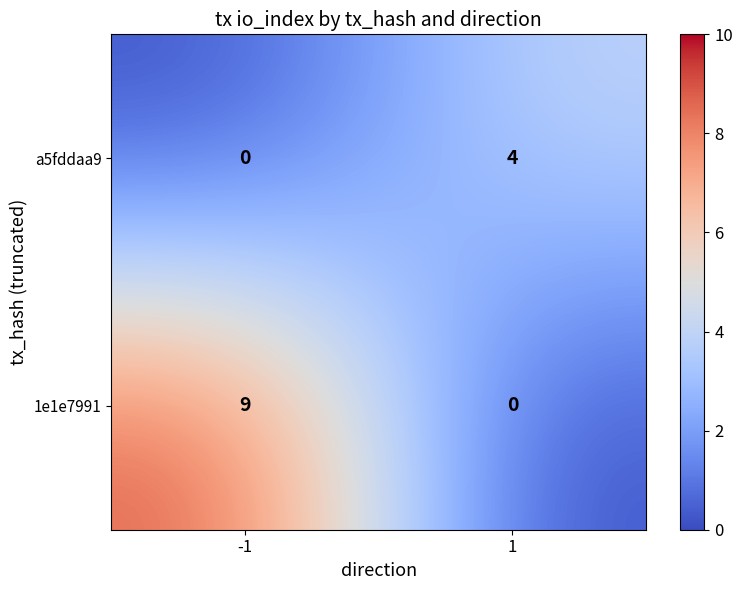

Rank the series at 1 from highest to lowest value.

a5fddaa9, 1e1e7991